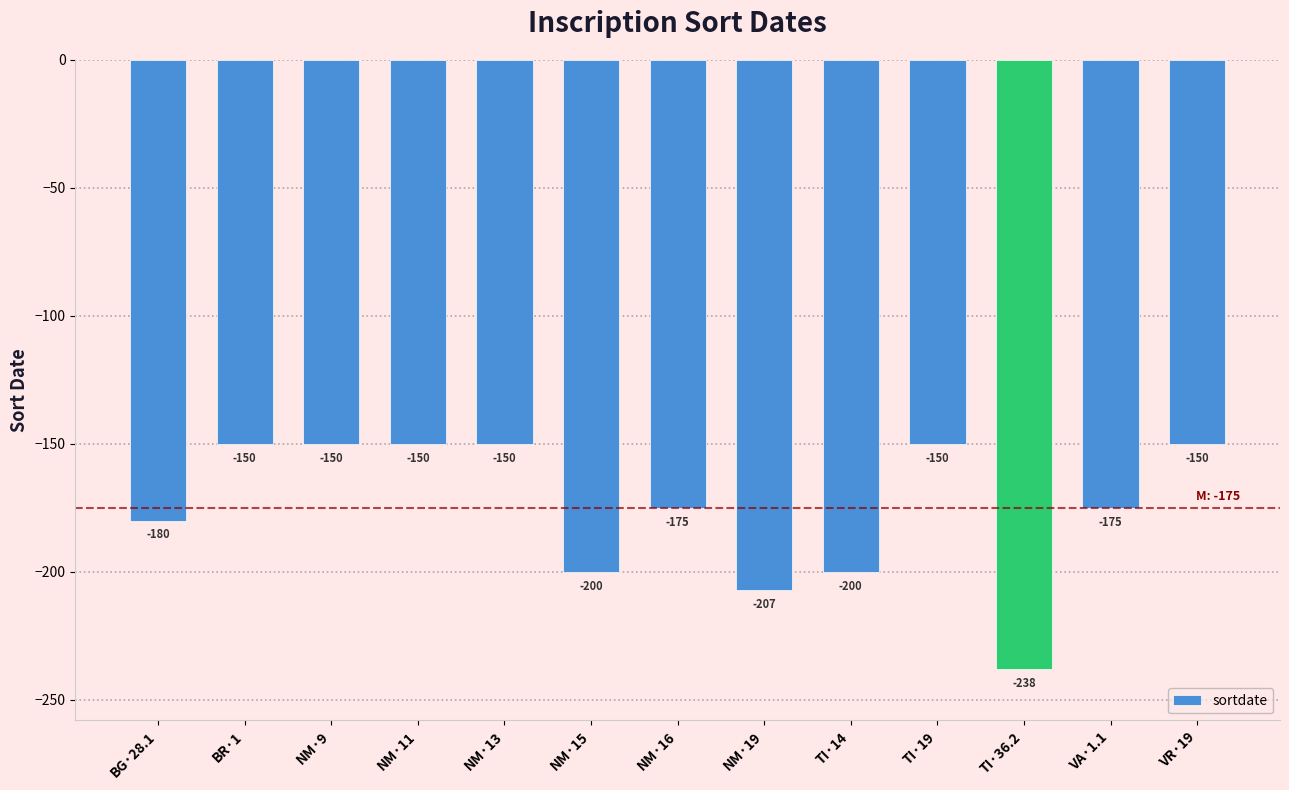

How many bars are there in total?

13